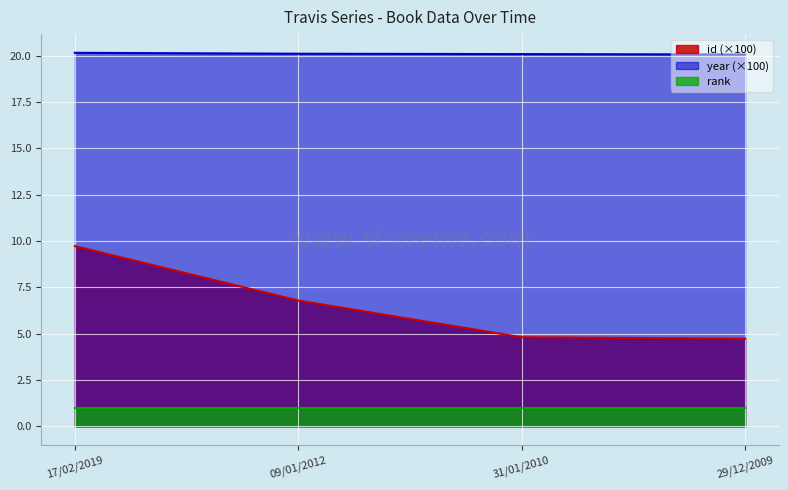

What is the label of the 3rd point from the left?

31/01/2010